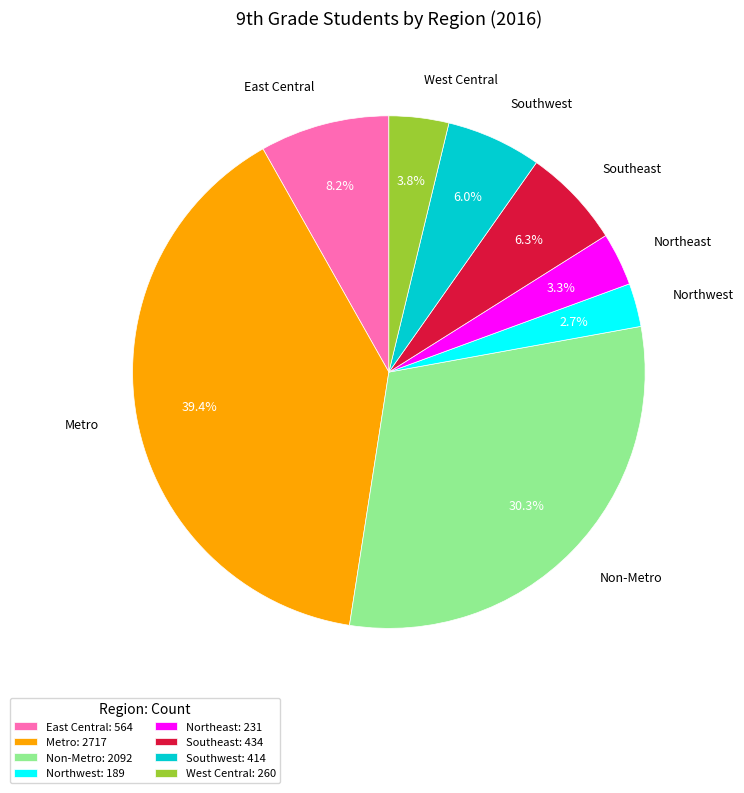

Which has a higher value, Southeast or West Central?

Southeast